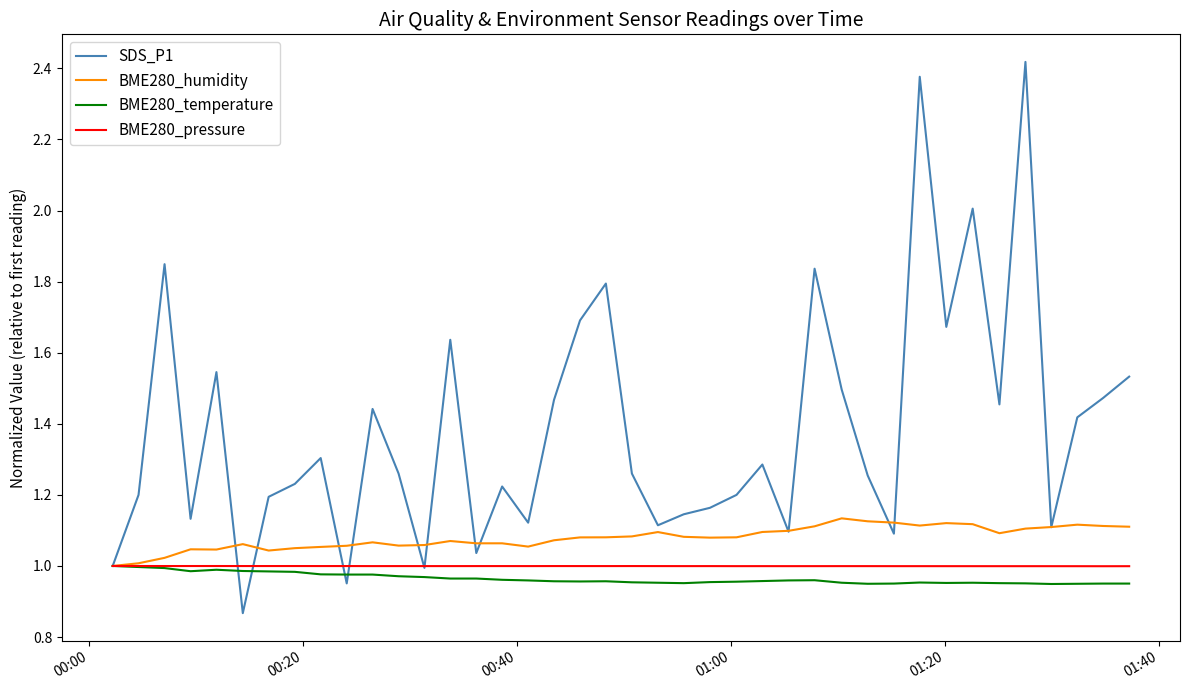

How many lines are shown in the chart?

4